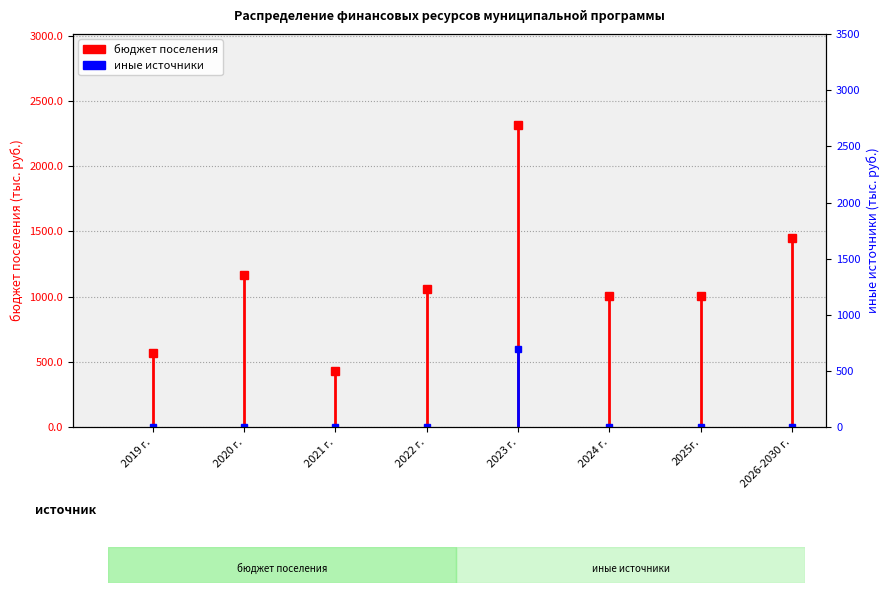

At how many categories does at least one series exceed 581?

6